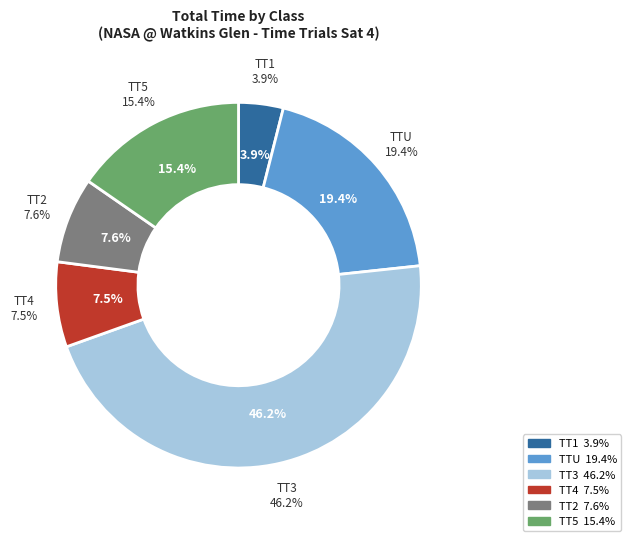

What is the smallest slice in the pie chart?

TT1